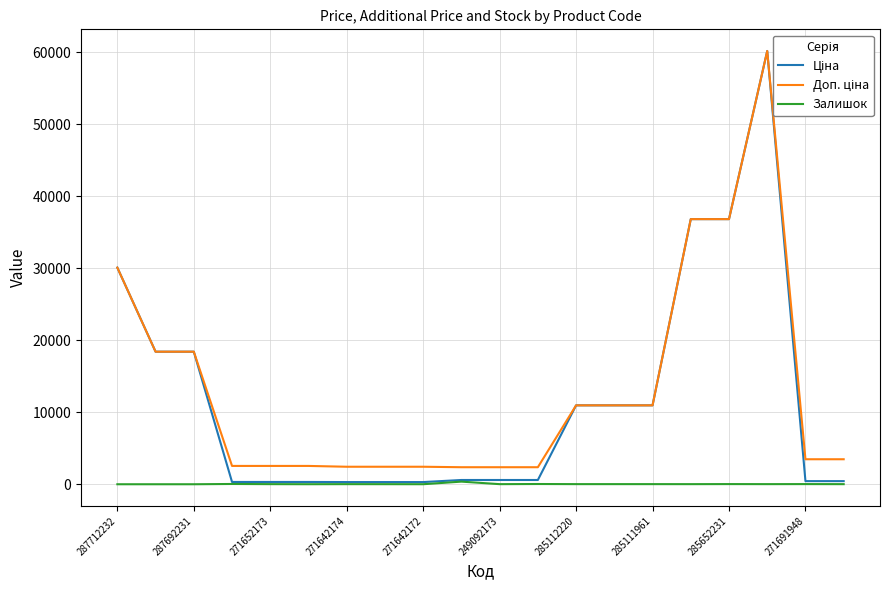

Where does the Ціна series first go above 591?

287712232